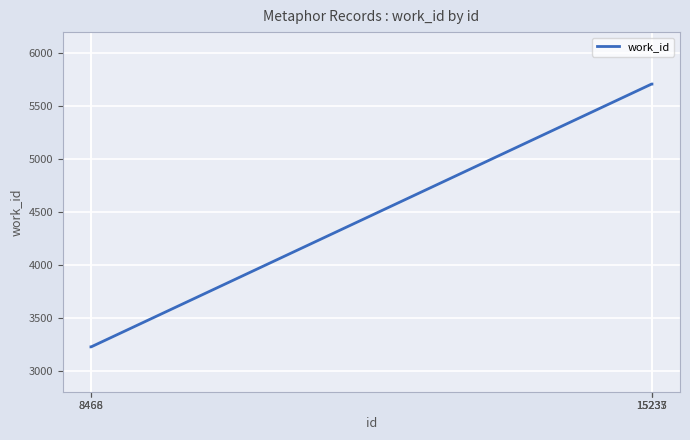

What value does the data have at 8468?

3224